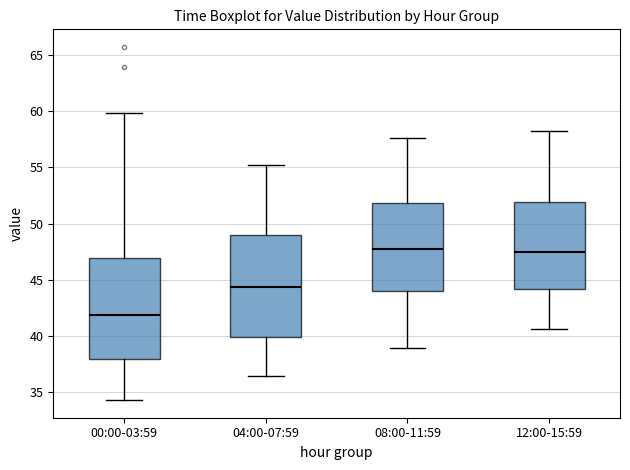

Reading left to right, transcribe this box plot: for each box, give where its median line is, the range the box spans, and where its two whiskers end, as read against the y-axis. The values are not printed on the chart, so give them approximately, as read against the axis.

00:00-03:59: median 42.0, box 38.0 to 47.0, whiskers 34.5 to 60.0
04:00-07:59: median 44.5, box 40.0 to 49.0, whiskers 36.5 to 55.0
08:00-11:59: median 48.0, box 44.0 to 52.0, whiskers 39.0 to 57.5
12:00-15:59: median 47.5, box 44.0 to 52.0, whiskers 40.5 to 58.0